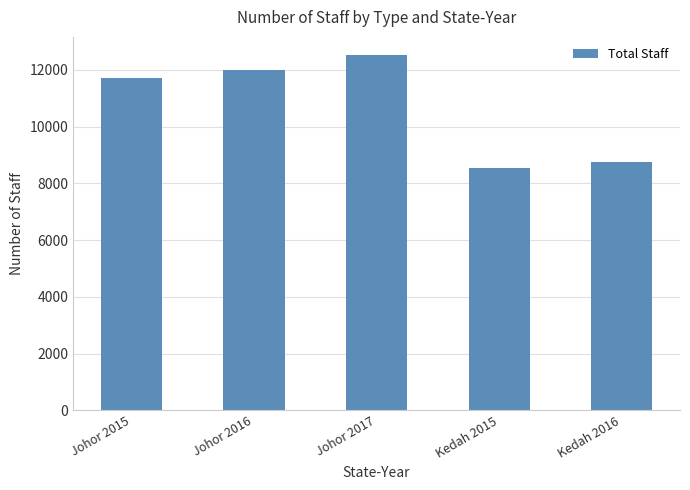

The chart shows a value of 12532 at Johor 2017. True or false?

True